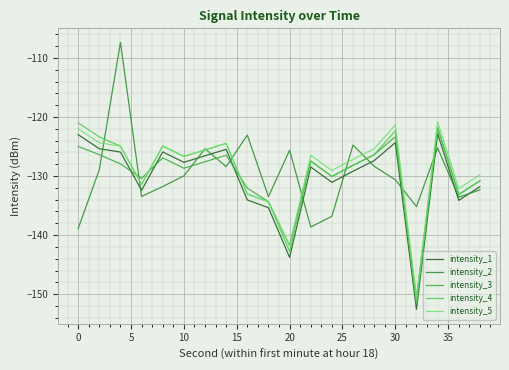

Where does the intensity_4 series first go above -126?

0